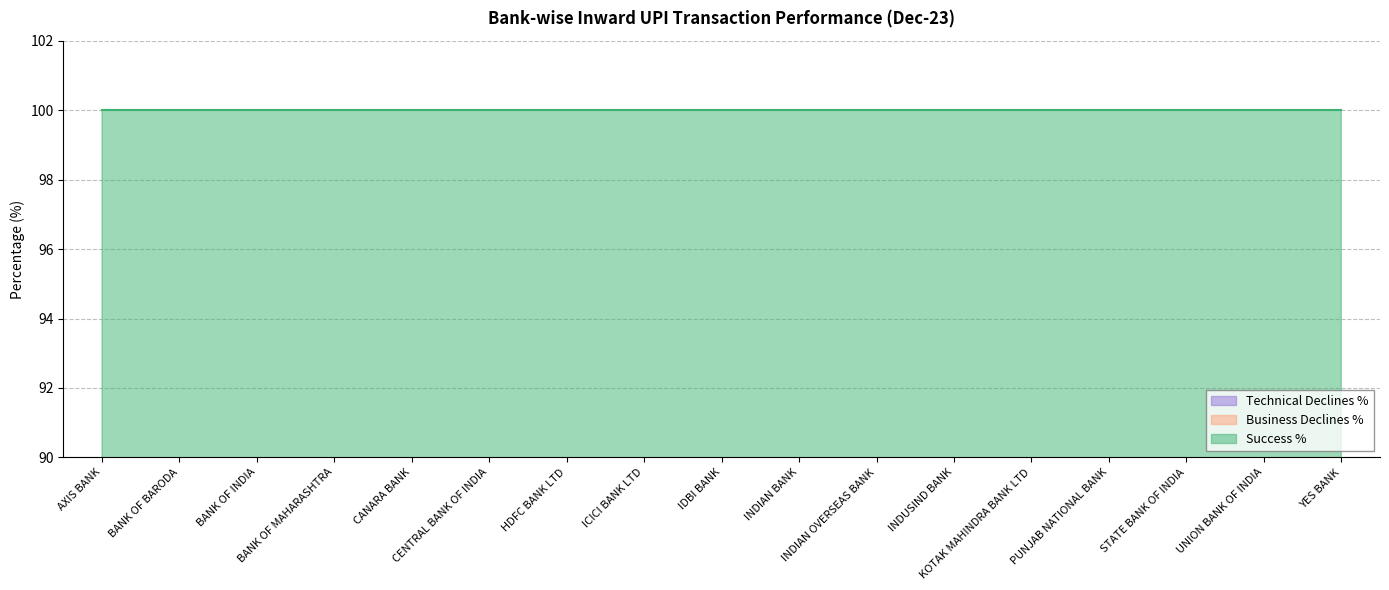

At which category does Business Declines % reach its first local peak?

BANK OF MAHARASHTRA